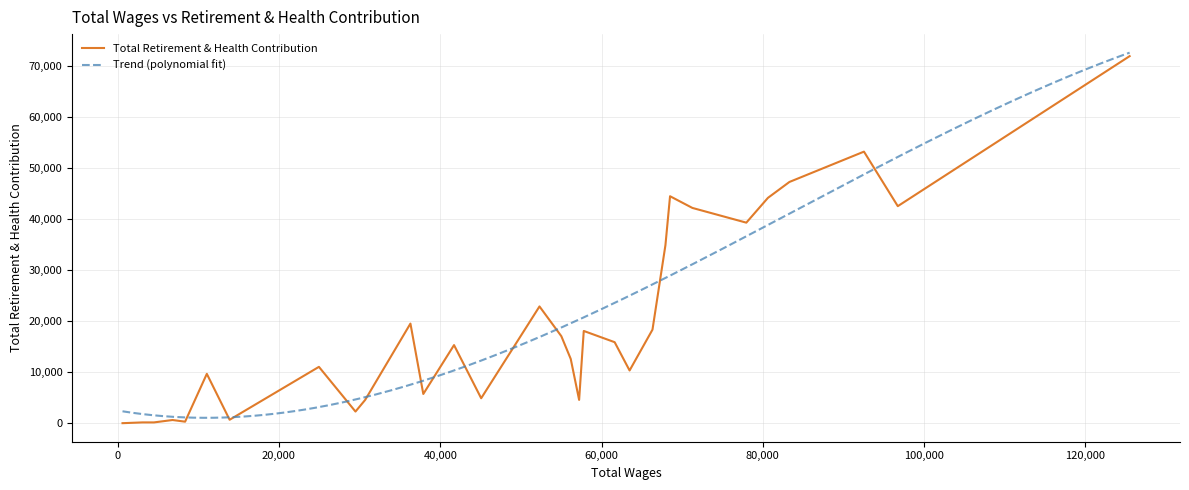

True or false: there are more than 2 points higher than both neighbors.

True